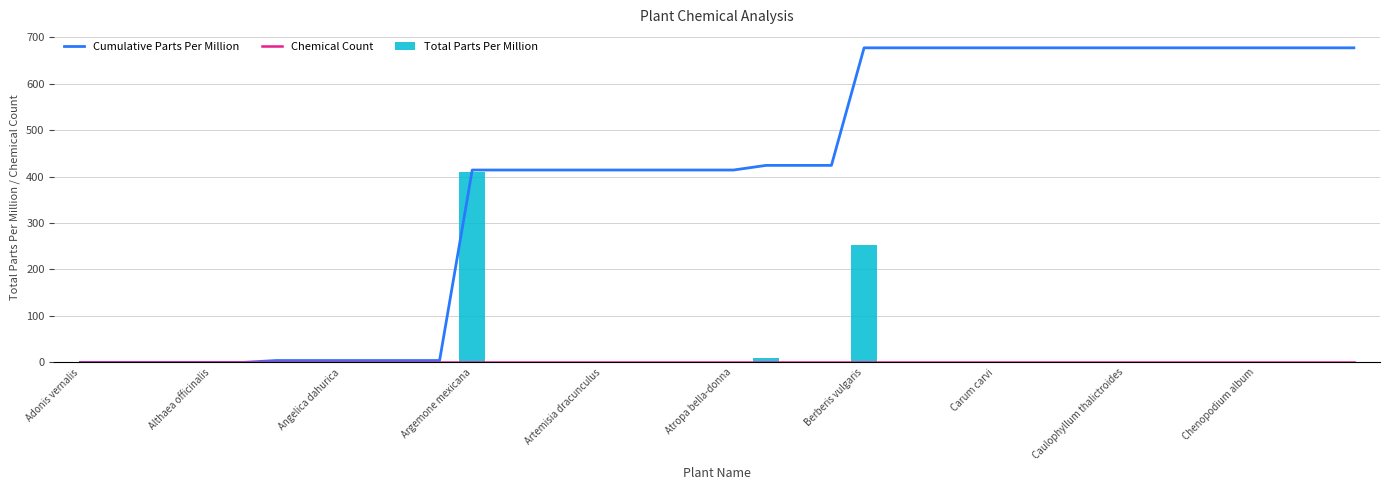

How many data points in Cumulative Parts Per Million are above 414?

19